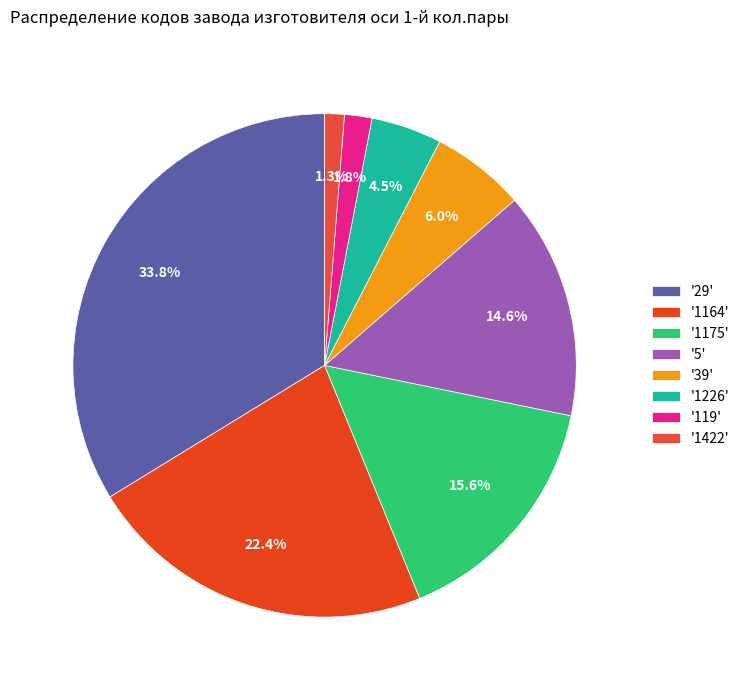

Which category has the biggest portion of the pie?

'29'